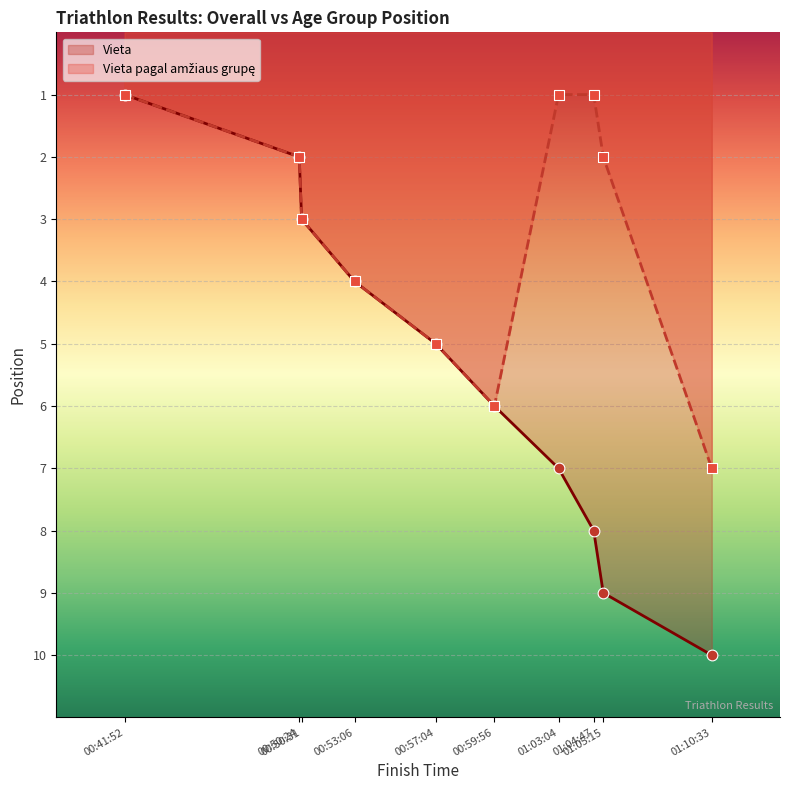

Which series reaches the minimum Y coordinate?

Vieta